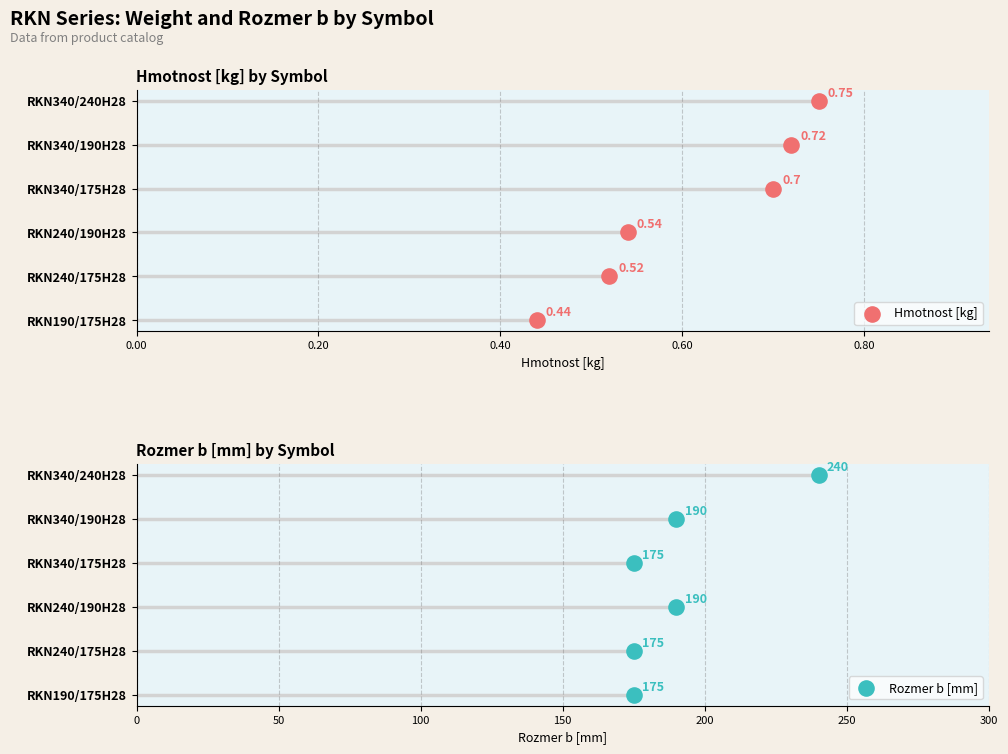

Which series reaches the minimum Y coordinate?

Hmotnost [kg]